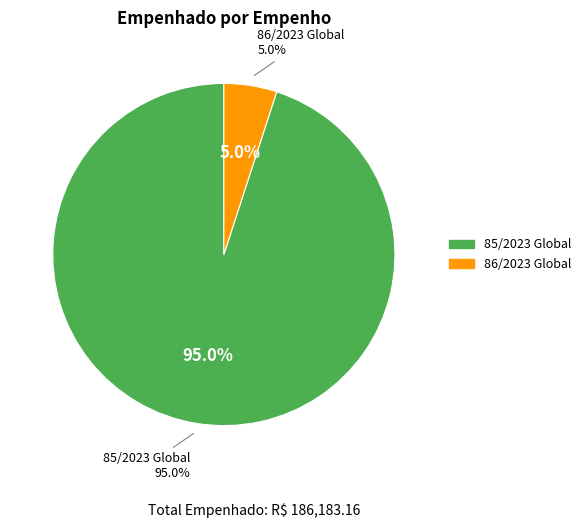

What portion of the pie excludes 85/2023 Global?

5.0%